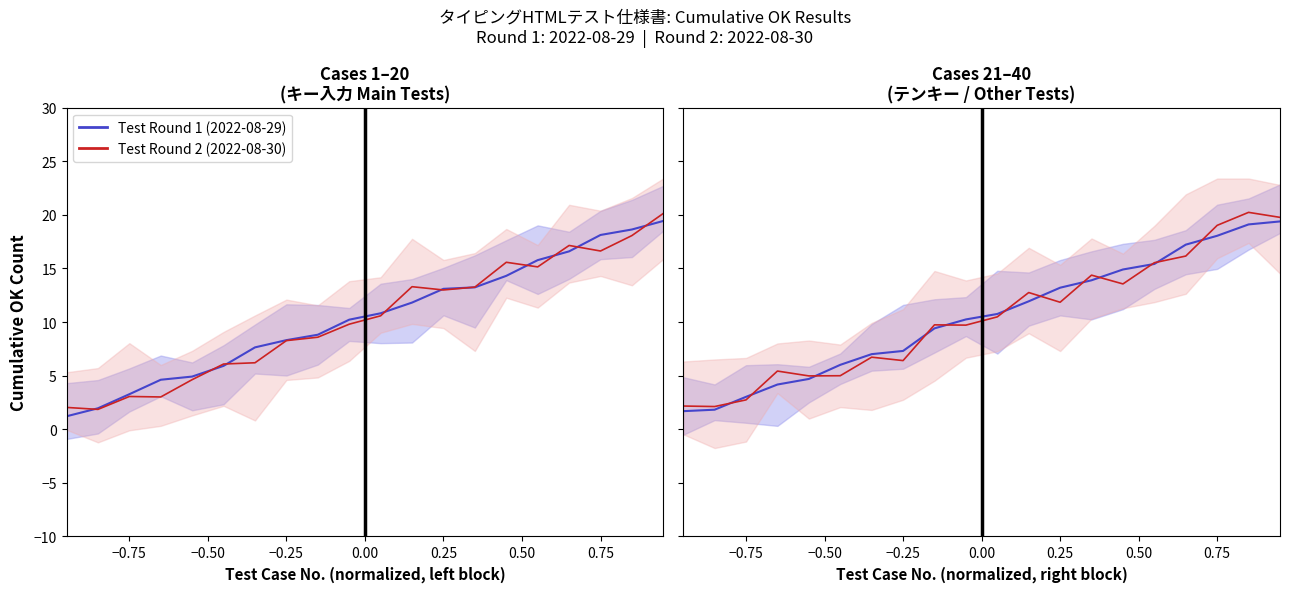

How many data points in Test Round 2 (2022-08-30) are less than 10?

10